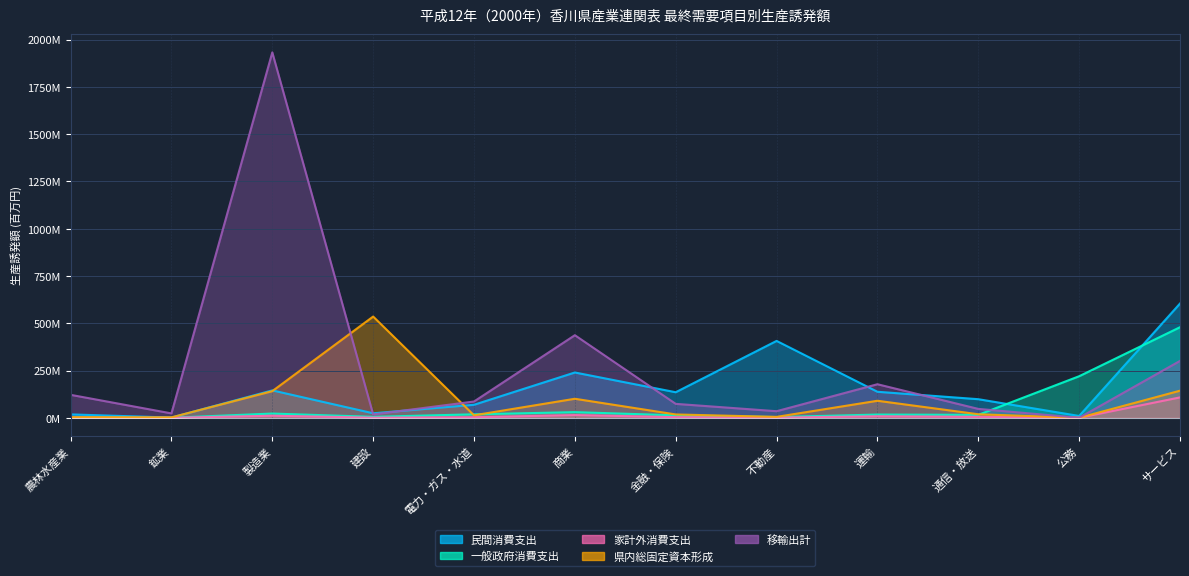

What is the value of the 家計外消費支出 point at the 5th from the left?

2.9